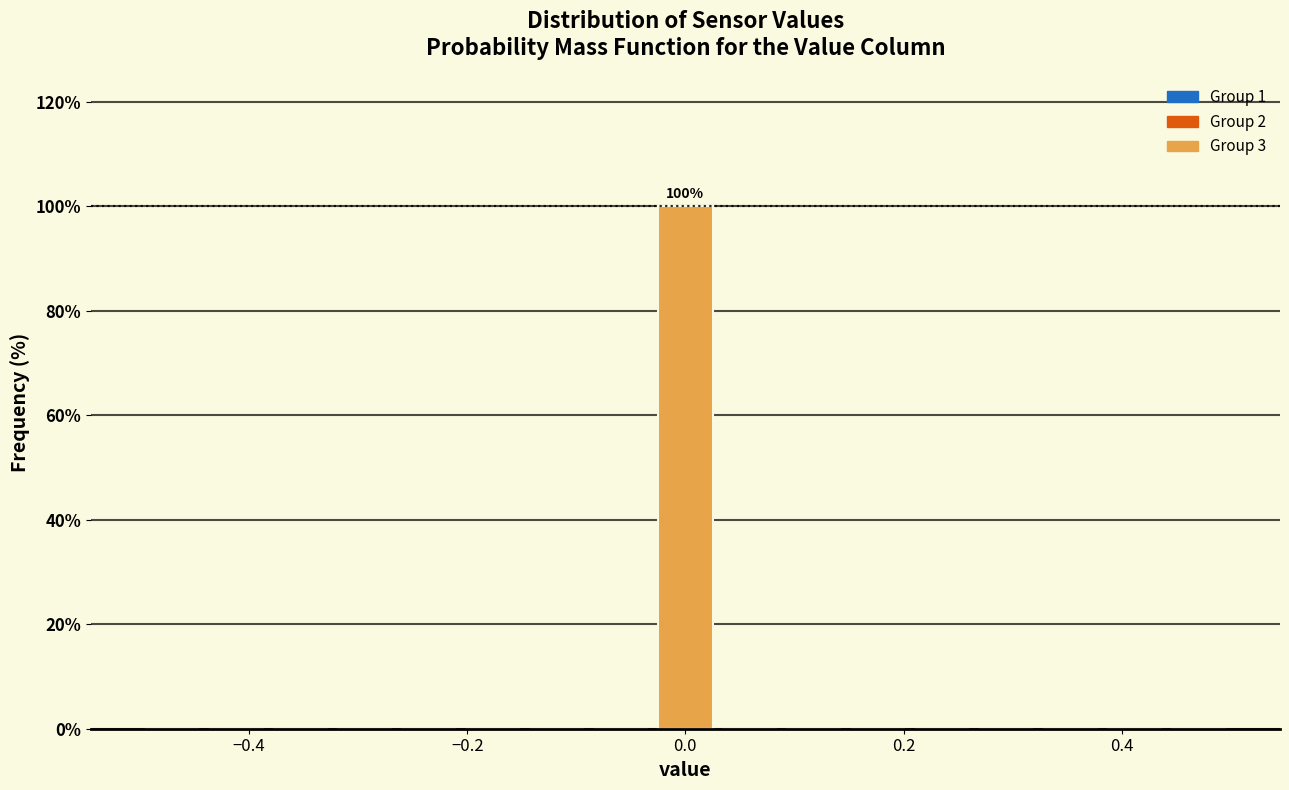

Read against the x-axis, roughly where is the centre of the tallest bar?

0.00